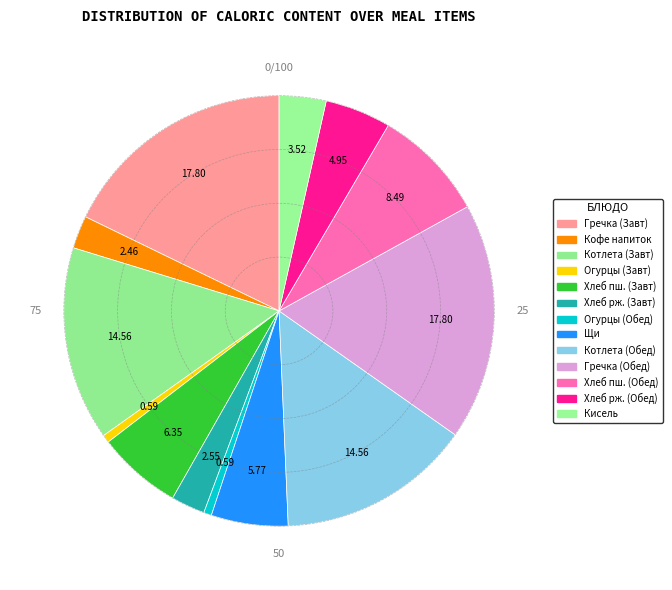

How many slices are in this pie chart?

13